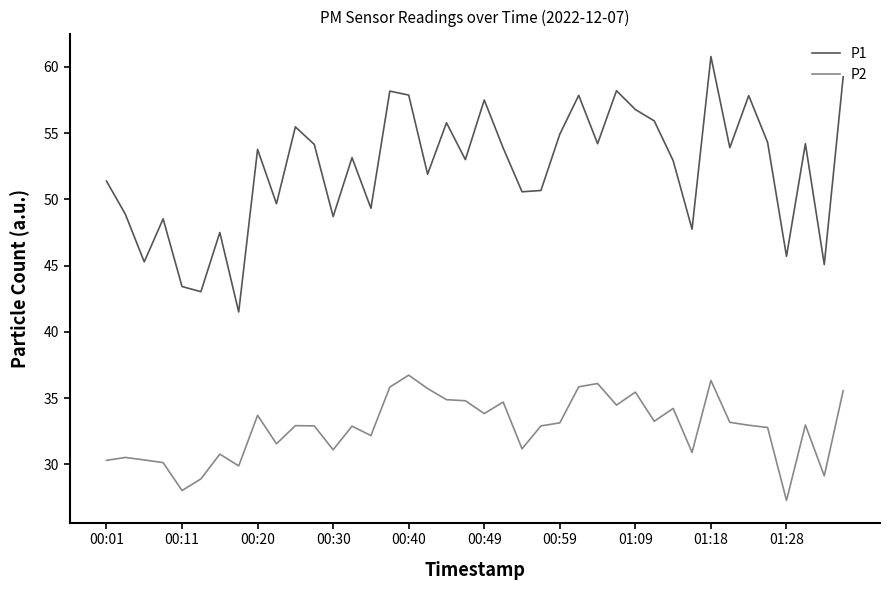

Which series has the largest total across all categories?

P1